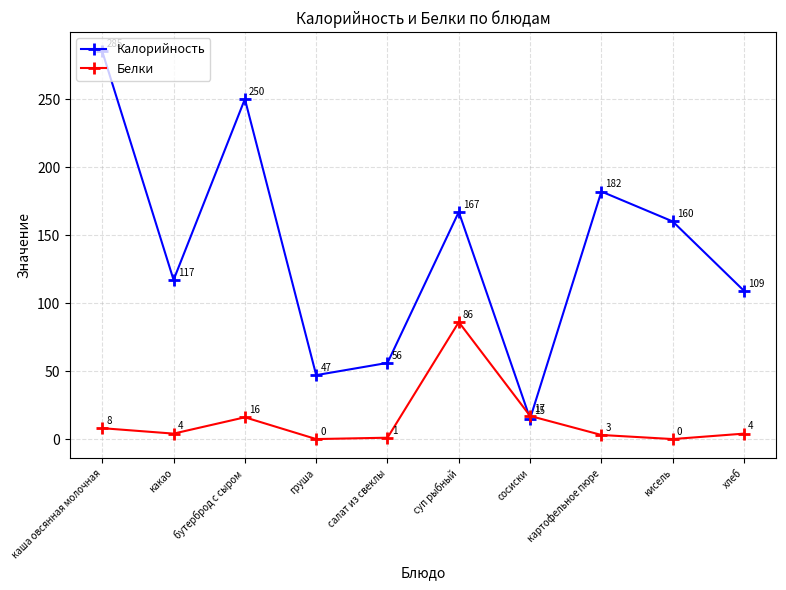

What are all the series names shown in the legend?

Калорийность, Белки